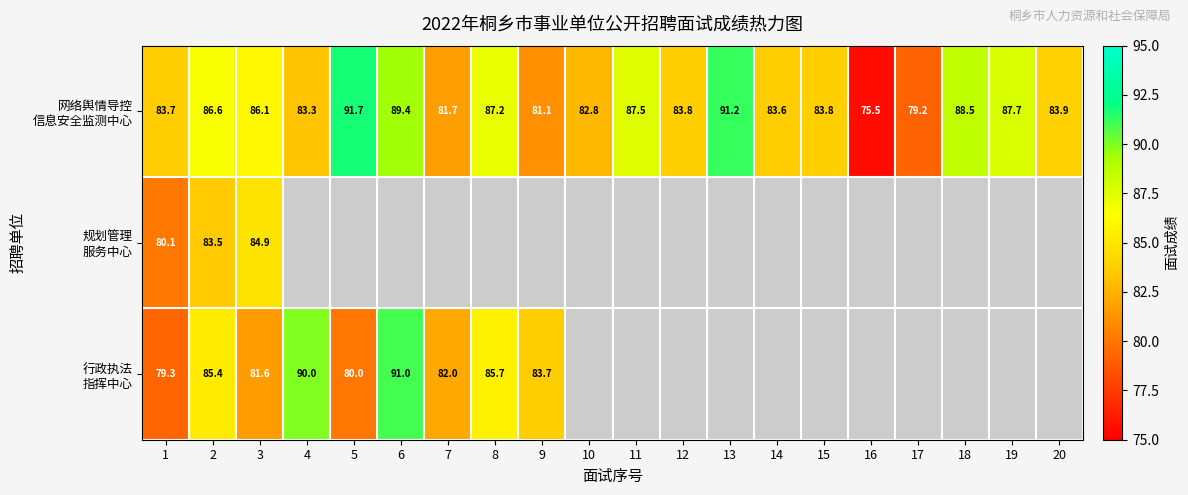

What is the difference between the highest and lowest values at 1?

4.4